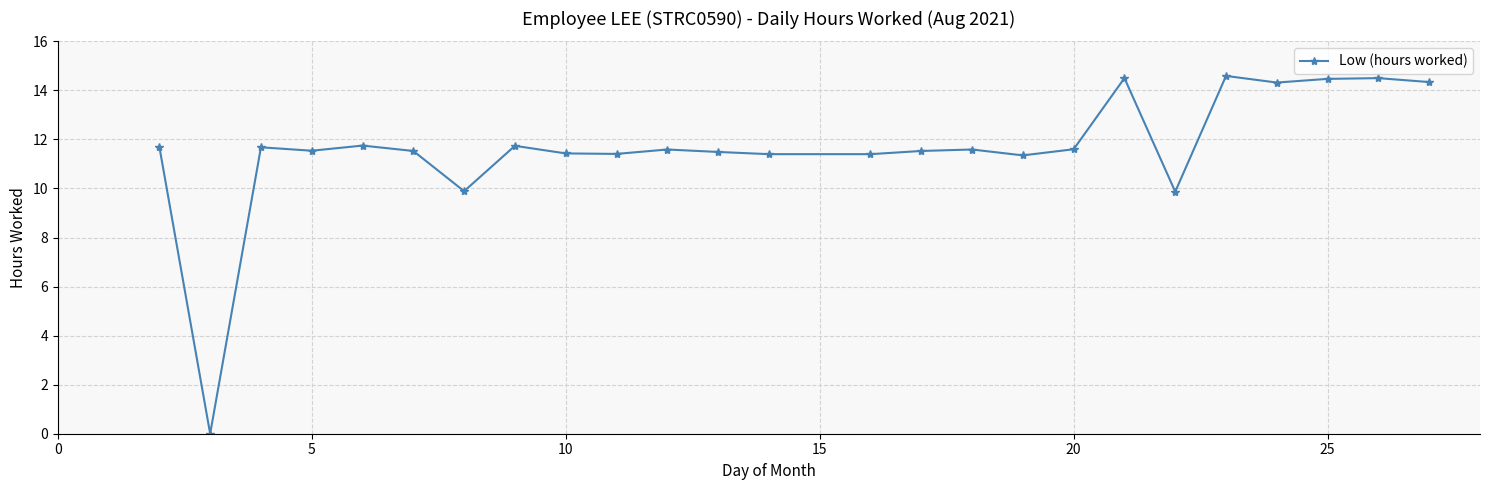

What is the greatest value displayed?

14.6